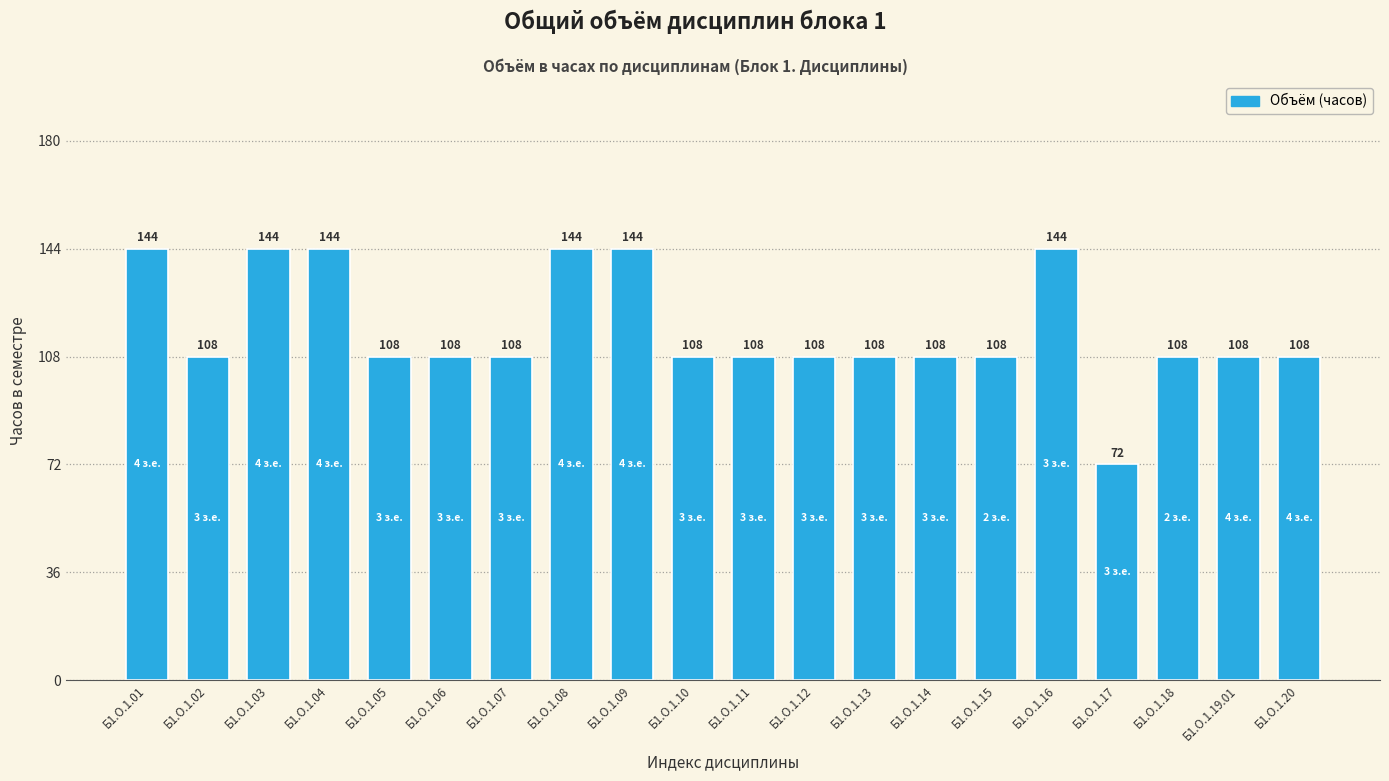

The chart shows a value of 253 at Б1.О.1.04. True or false?

False